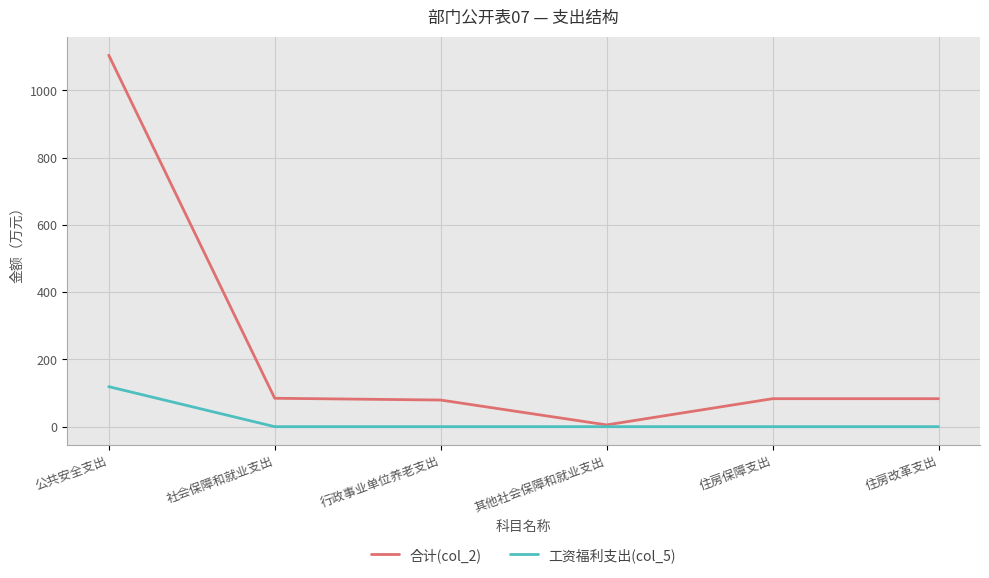

Is it true that 合计(col_2) equals 30.6 at 住房改革支出?

False